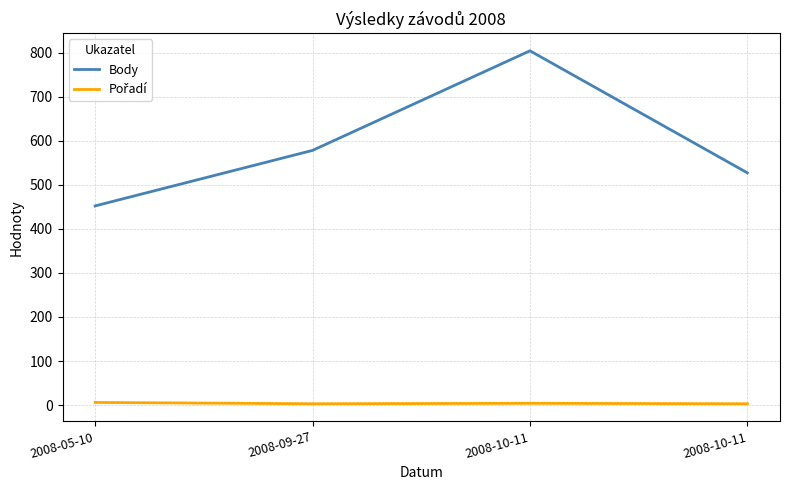

Does the chart display data point markers on the line(s)?

No